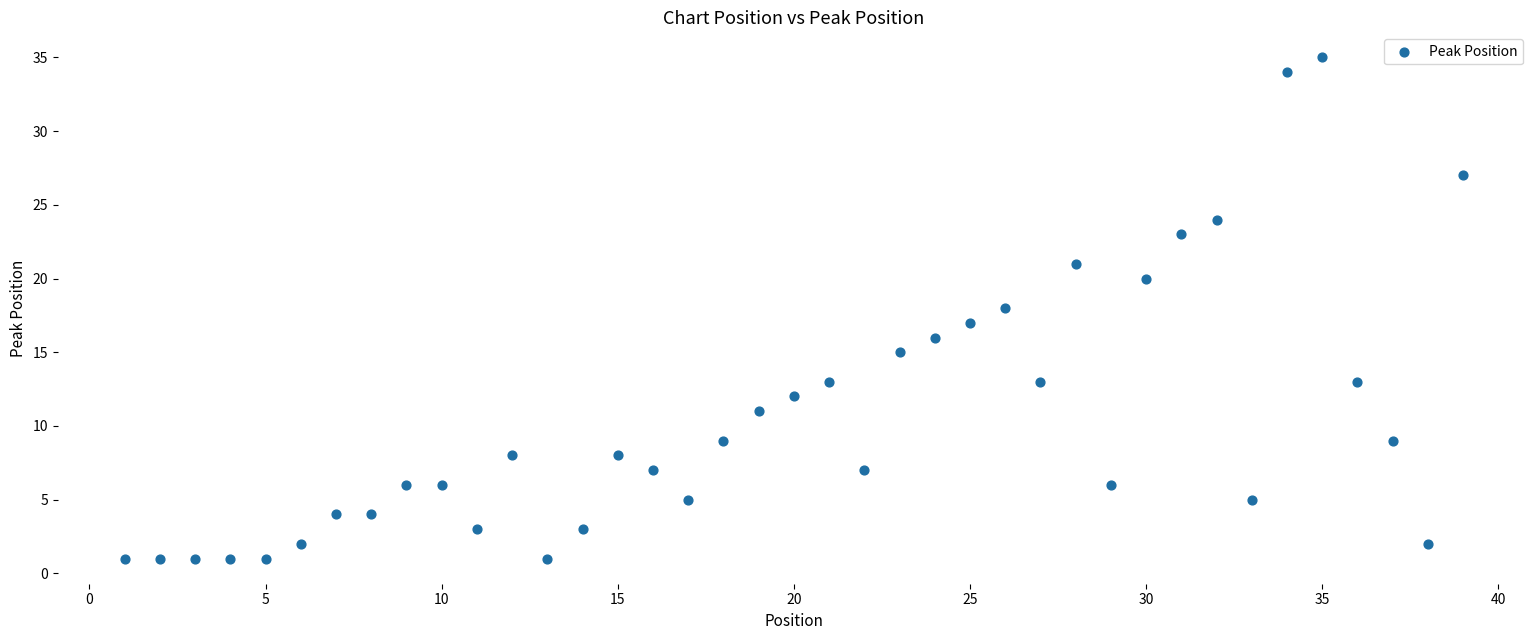

What is the range of X values (max minus min)?

38